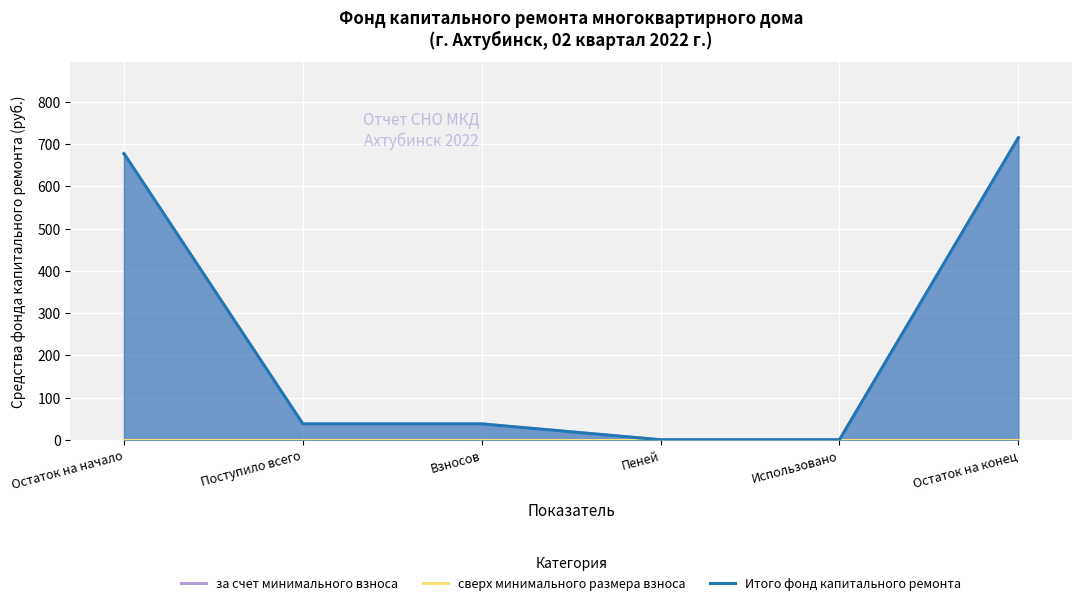

Reading right to left, list all the values displayed in this chart.

за счет минимального взноса: Остаток на конец=714.9	Использовано=0.0	Пеней=0.0	Взносов=37.6	Поступило всего=37.6	Остаток на начало=677.4
сверх минимального размера взноса: Остаток на конец=0.0	Использовано=0.0	Пеней=0.0	Взносов=0.0	Поступило всего=0.0	Остаток на начало=0.0
Итого фонд капитального ремонта: Остаток на конец=714.9	Использовано=0.0	Пеней=0.0	Взносов=37.6	Поступило всего=37.6	Остаток на начало=677.4